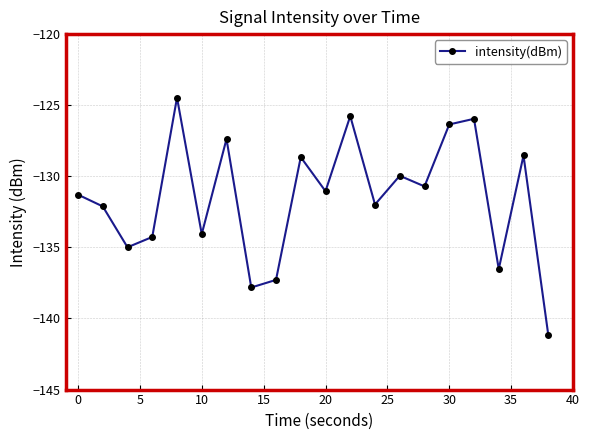

What is the smallest value displayed?

-141.1